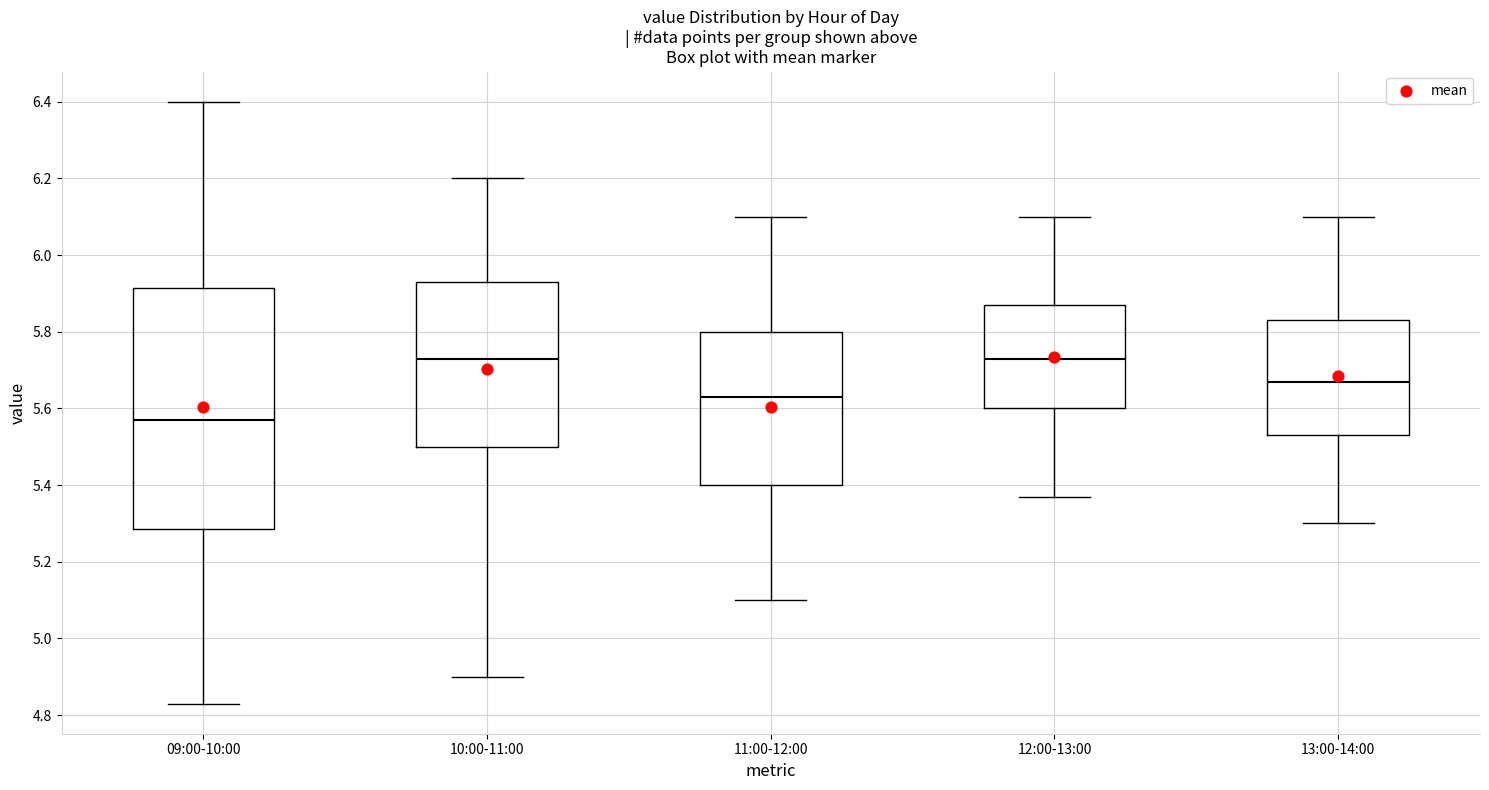

Reading left to right, read every box against the y-axis: the position of its median line, the range the box covers, and the ends of its whiskers. The values are not printed on the chart, so give them approximately, as read against the axis.

09:00-10:00: median 5.58, box 5.28 to 5.92, whiskers 4.84 to 6.40
10:00-11:00: median 5.74, box 5.50 to 5.94, whiskers 4.90 to 6.20
11:00-12:00: median 5.64, box 5.40 to 5.80, whiskers 5.10 to 6.10
12:00-13:00: median 5.74, box 5.60 to 5.88, whiskers 5.38 to 6.10
13:00-14:00: median 5.68, box 5.54 to 5.84, whiskers 5.30 to 6.10